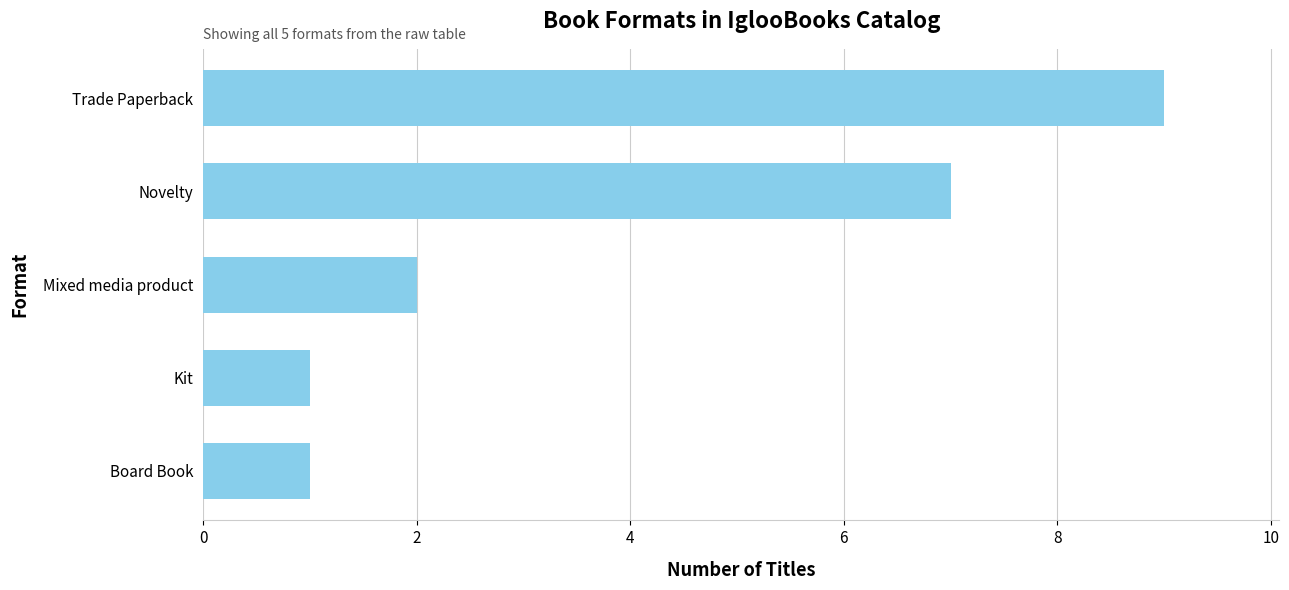

What is the minimum value shown in the chart?

1